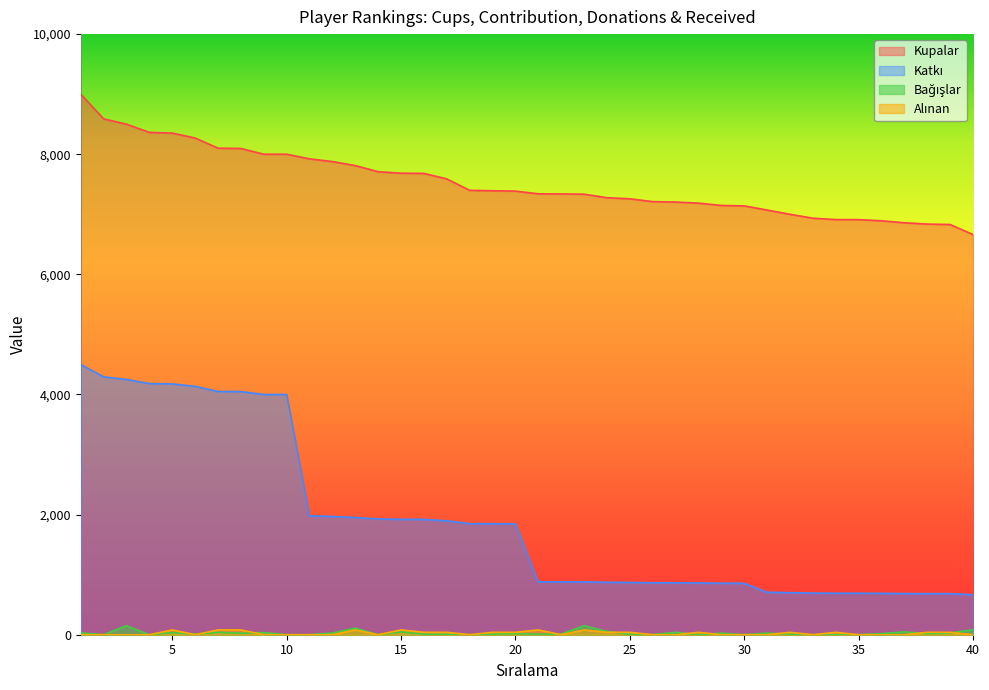

What is the average value of the Kupalar series?

7527